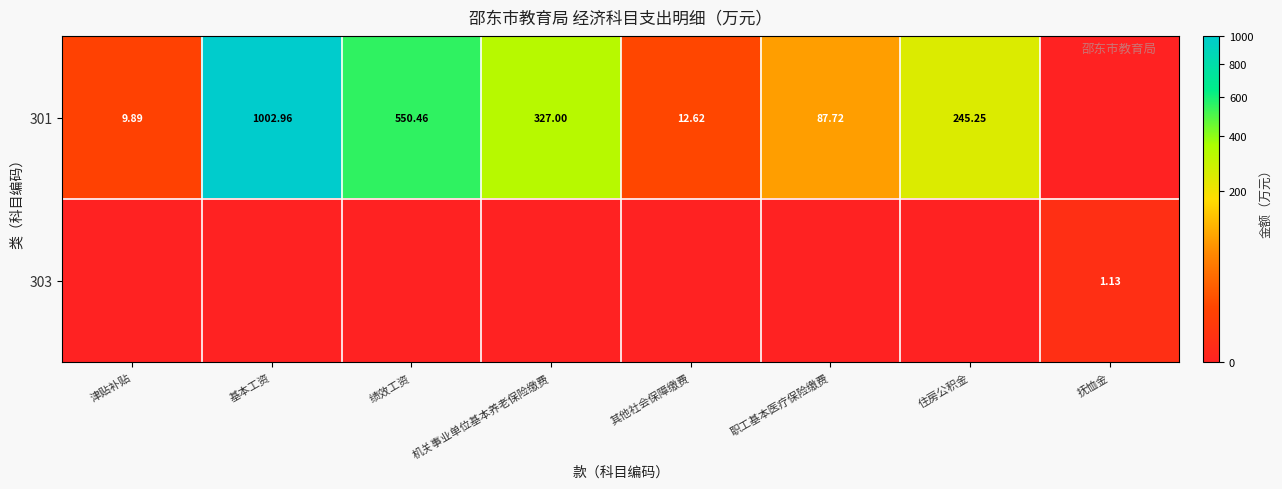

The value of 303 at 绩效工资 is 0.0. True or false?

True